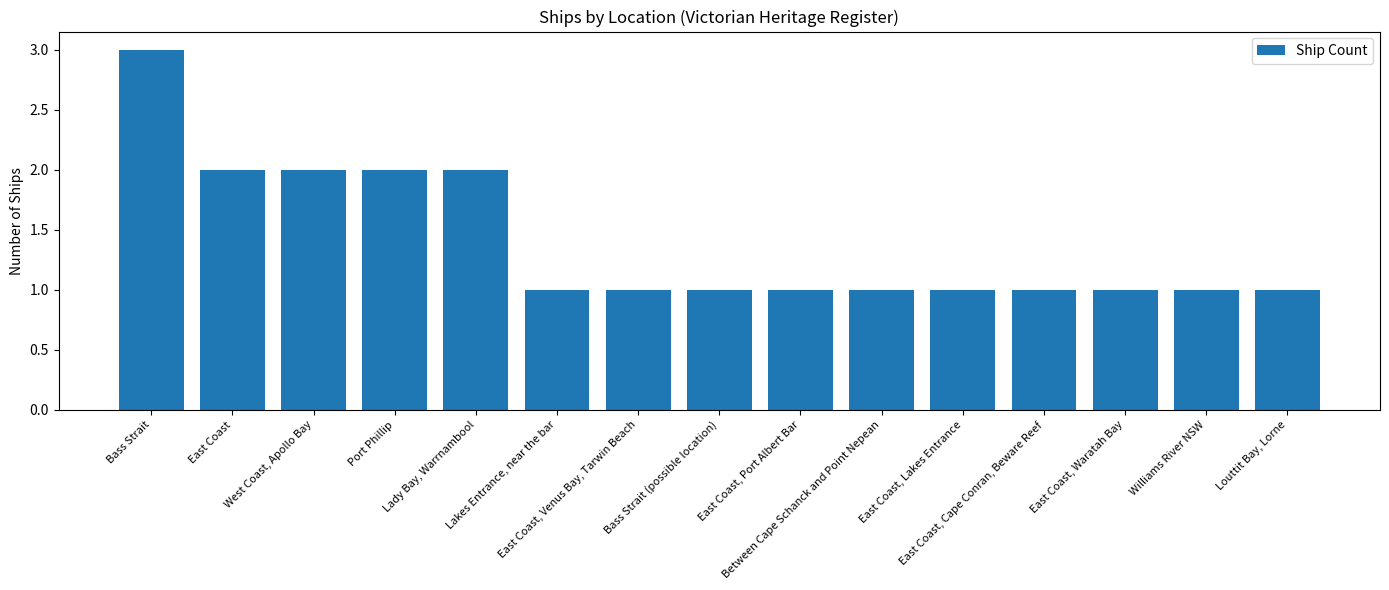

Does the chart contain any negative values?

No